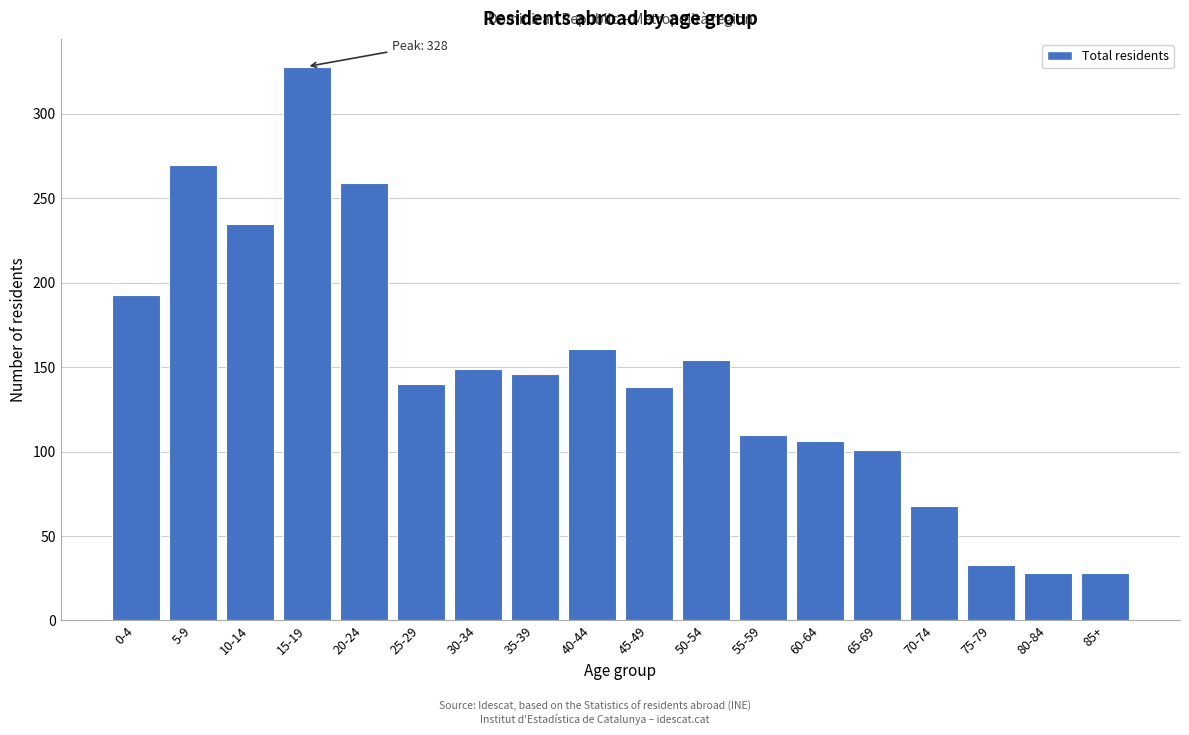

Reading left to right, transcribe all the data shown in this chart.

193	270	235	328	259	140	149	146	161	138	154	110	106	101	68	33	28	28